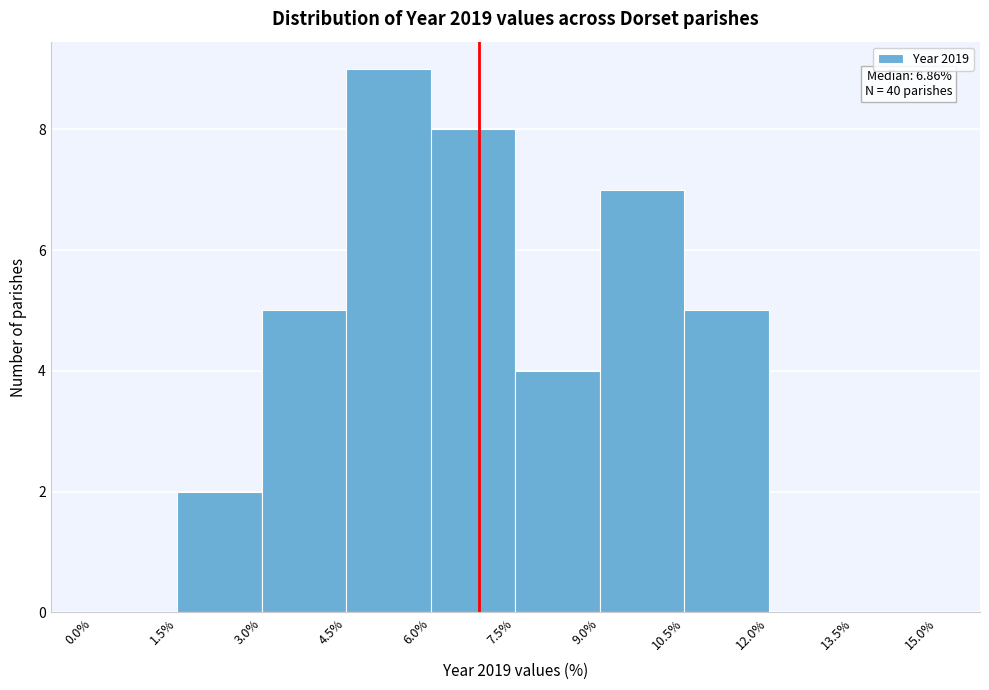

Which range on the x-axis has the tallest bar?

4.5% to 6.0%